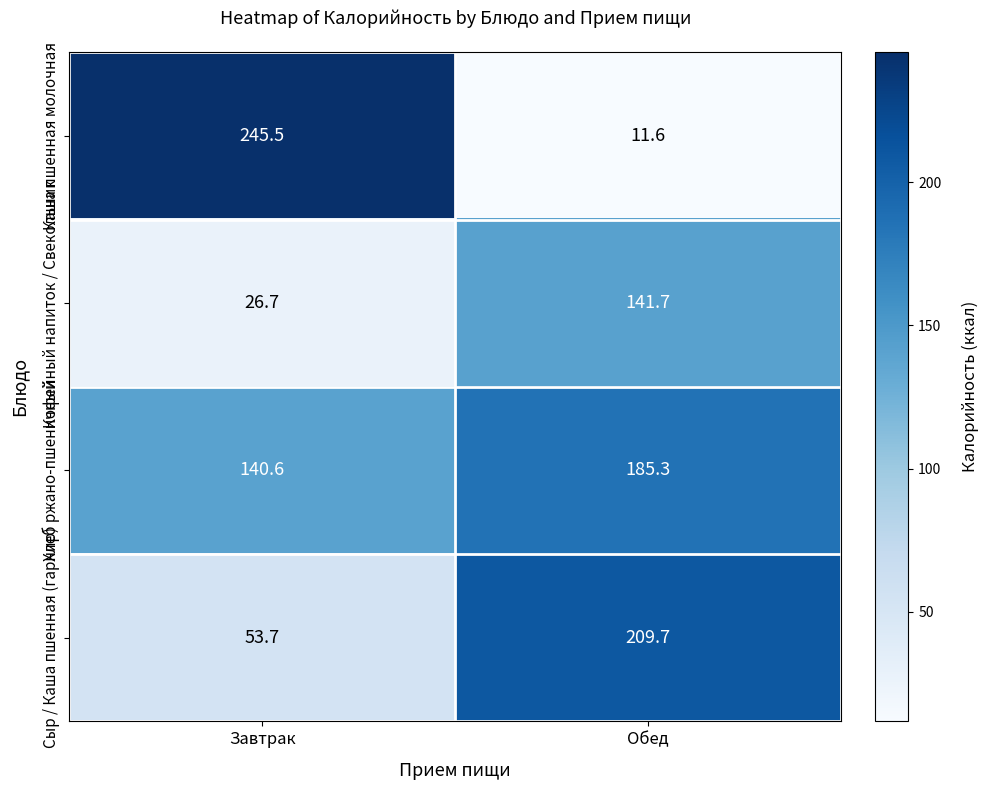

Which series has the widest spread of values?

Каша пшенная молочная